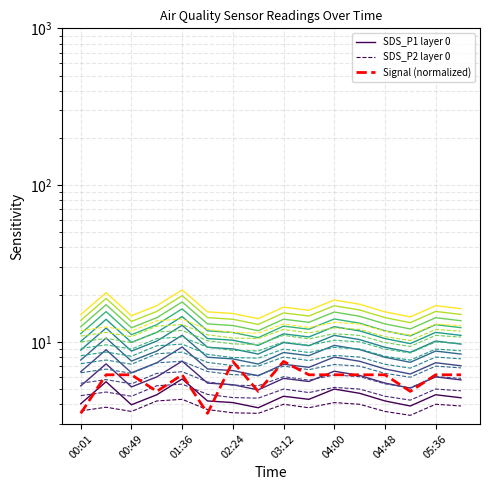

Is it true that Signal (normalized) equals 3.0 at 13?

False